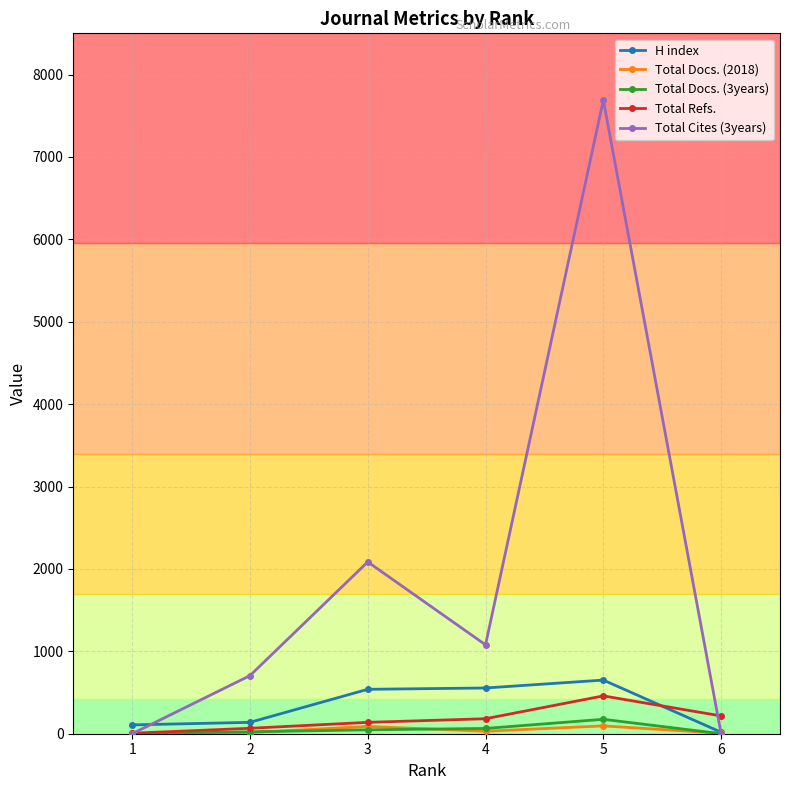

What is the sum of the Total Cites (3years) values at 2 and 6?

705